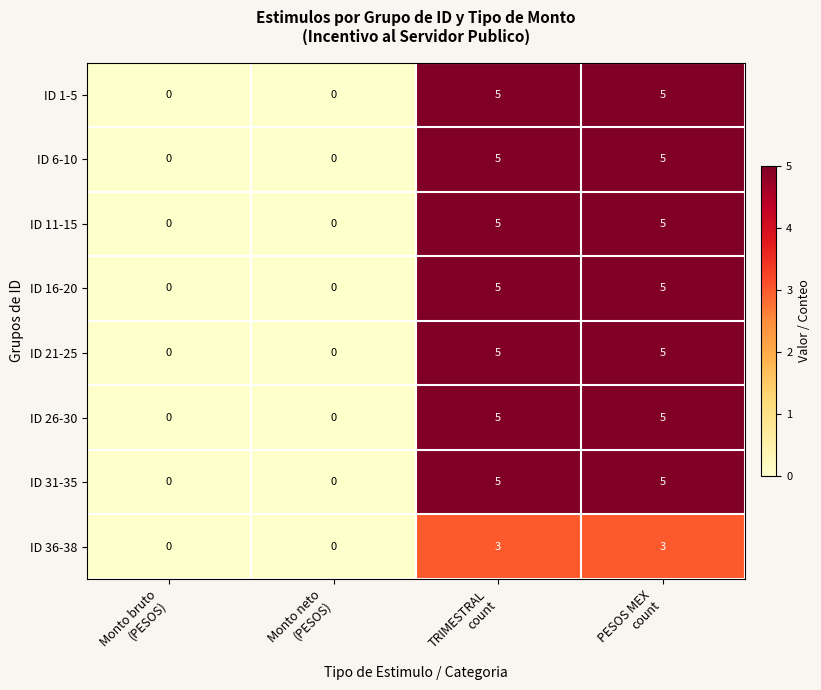

What is the sum of all ID 21-25 values?

10